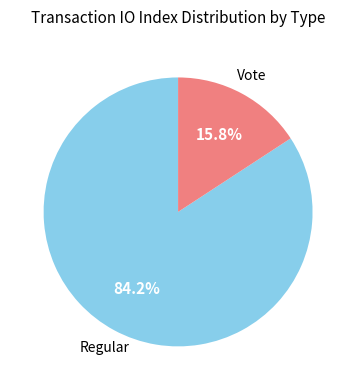

What is the total percentage of Regular and Vote?

100.0%